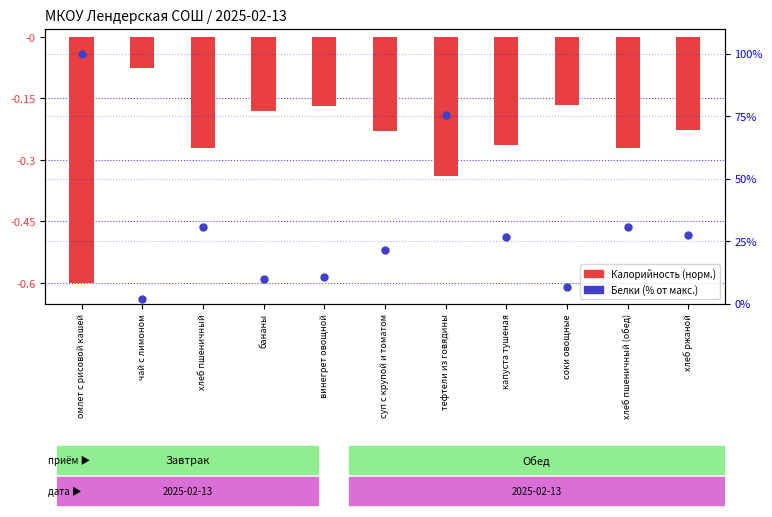

Which has a higher value, суп с крупой и томатом or хлеб пшеничный (обед)?

хлеб пшеничный (обед)